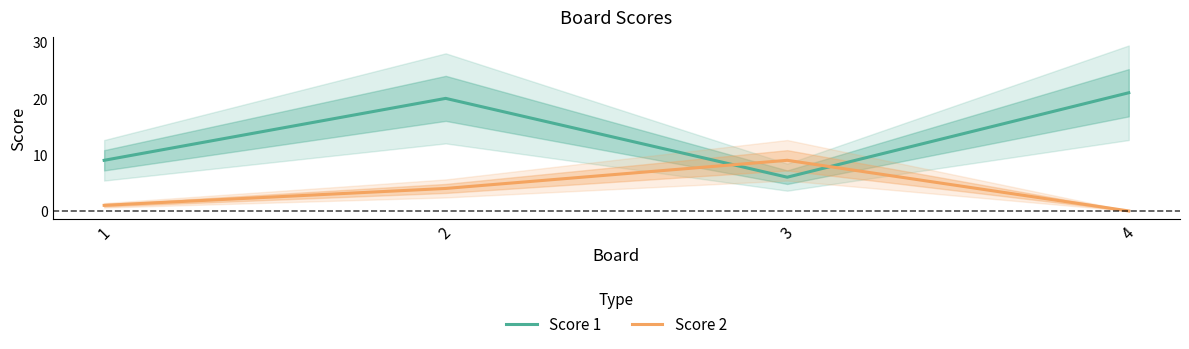

Between which two adjacent categories do Score 2 and Score 1 first intersect?

2 and 3